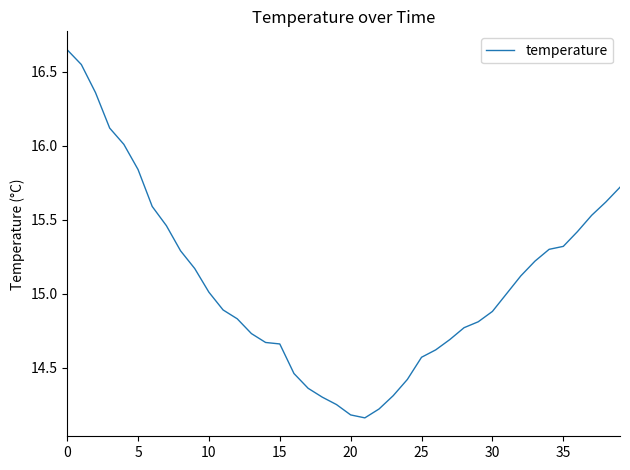

Does the chart display data point markers on the line(s)?

No